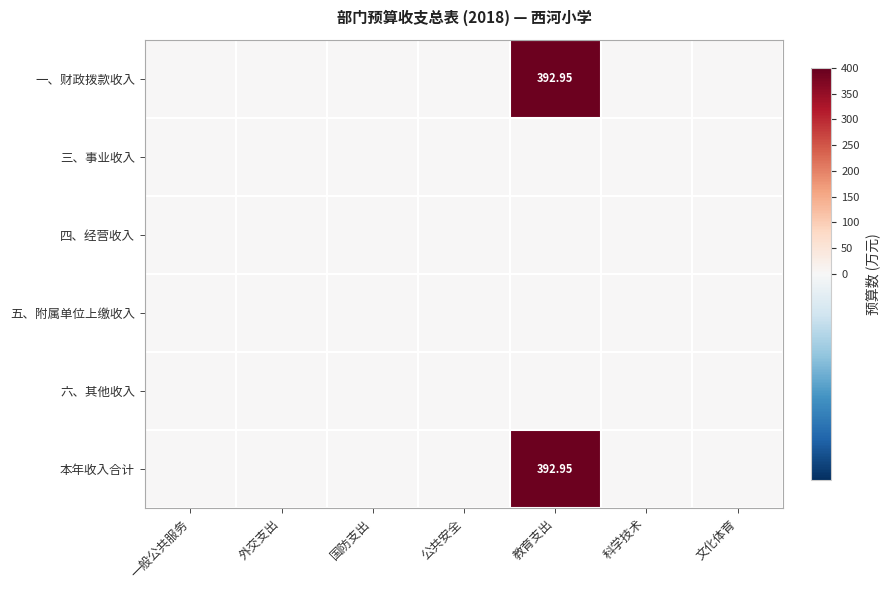

Which series has the largest total across all categories?

一、财政拨款收入